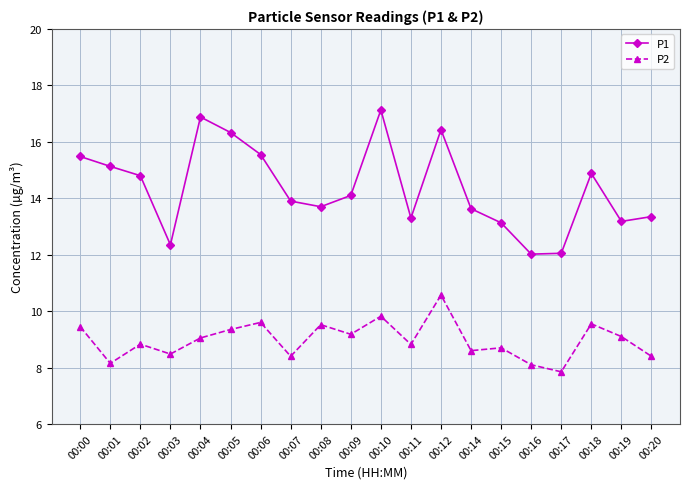

What is the spread (max minus min) of values at 00:12?

5.9